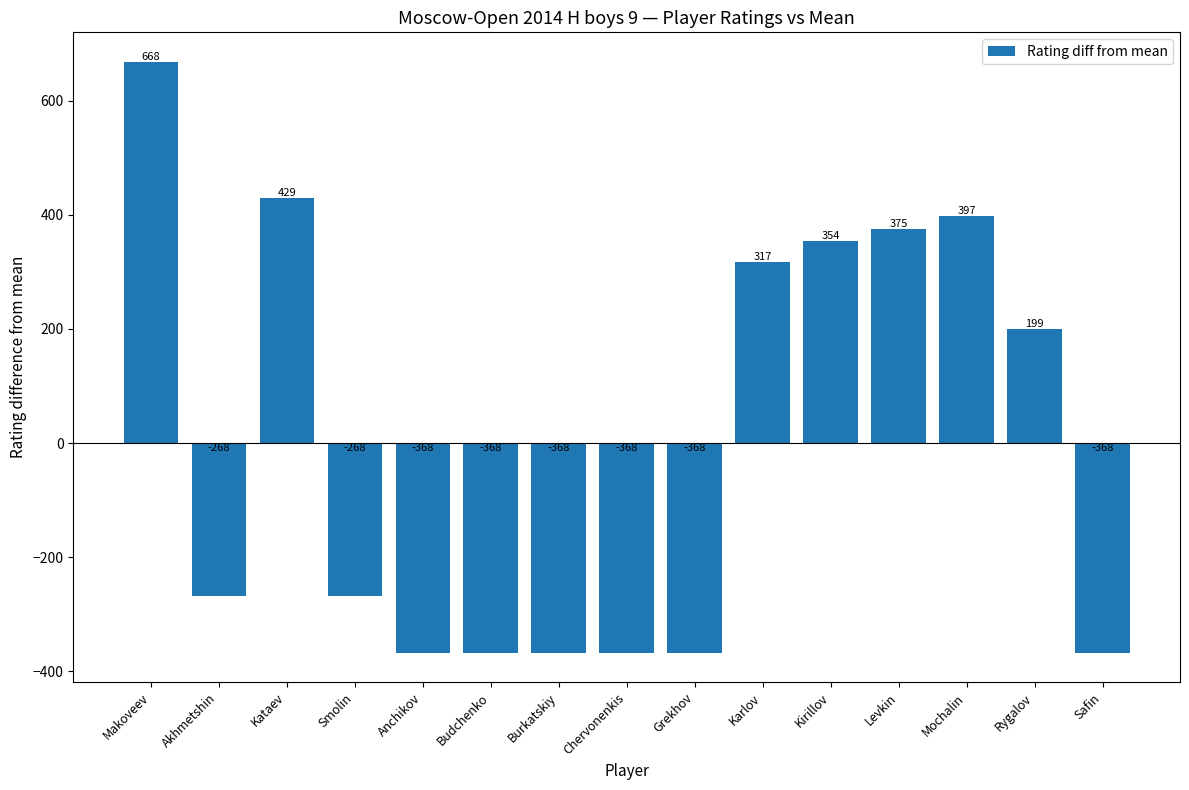

Count the number of values greater than -267.

7